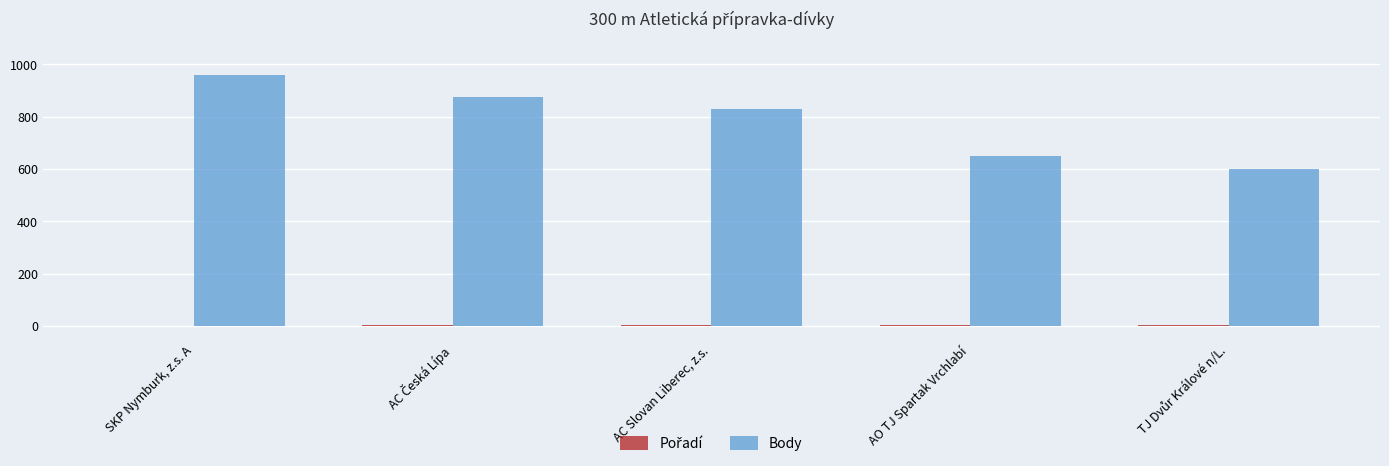

The value of Body at AC Slovan Liberec, z.s. is 828. True or false?

True